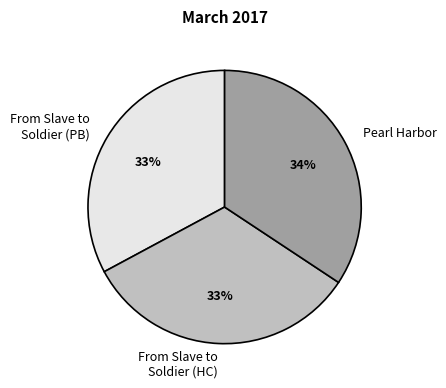

To the nearest percent, what portion does Pearl Harbor represent?

34%